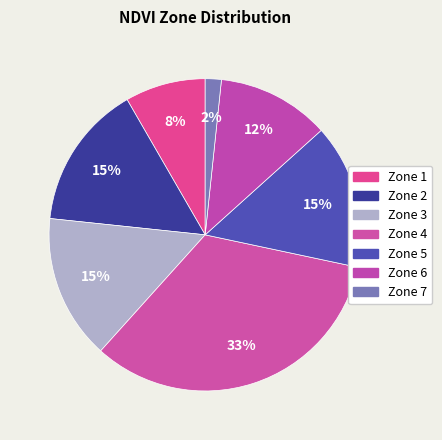

Count the number of slices in the pie.

7